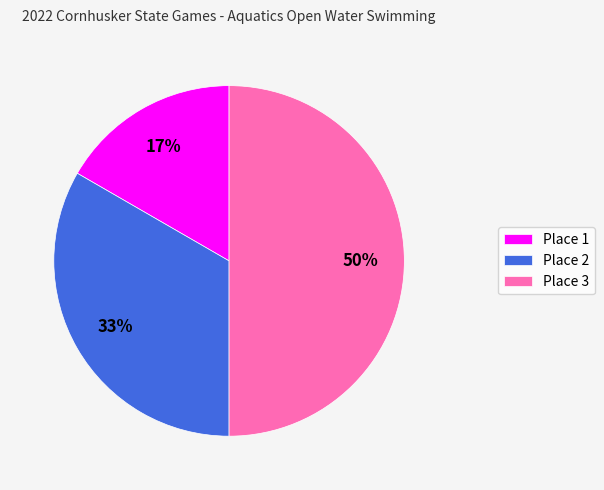

Is it true that Place 3 is 40% of the pie?

False